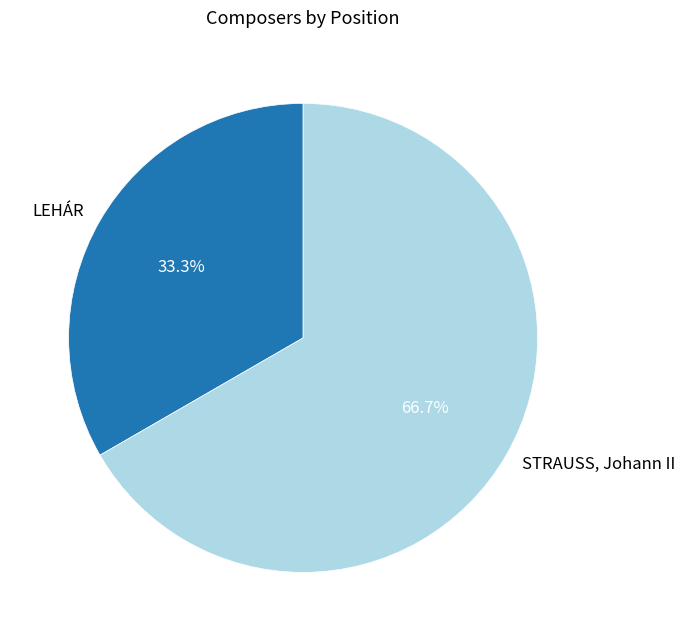

What is the largest slice in the pie chart?

STRAUSS, Johann II